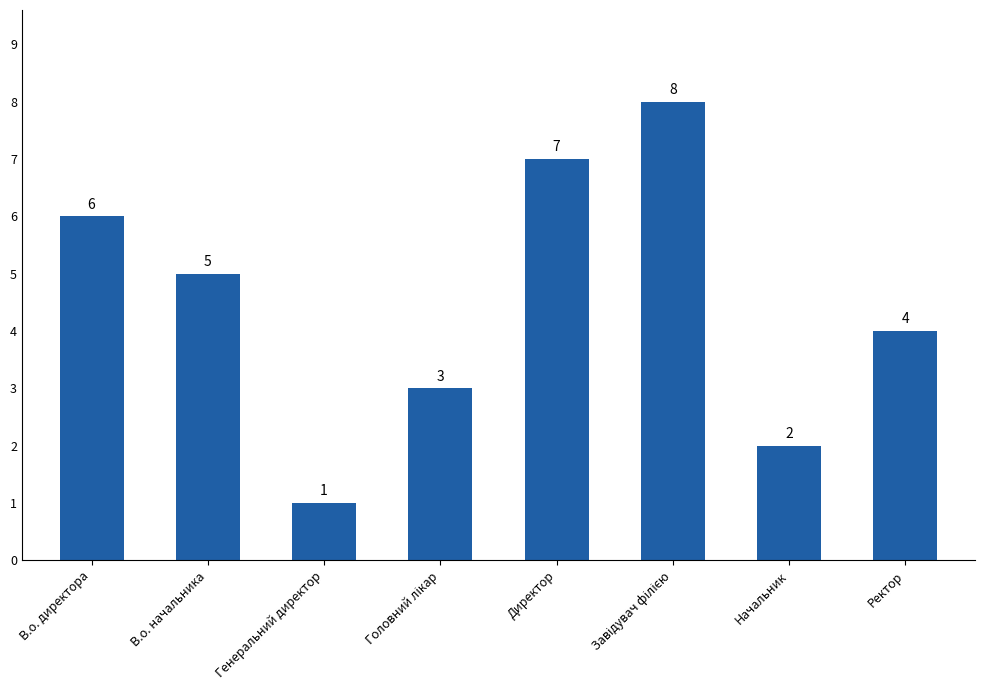

Is it true that the value at В.о. директора is 6?

True